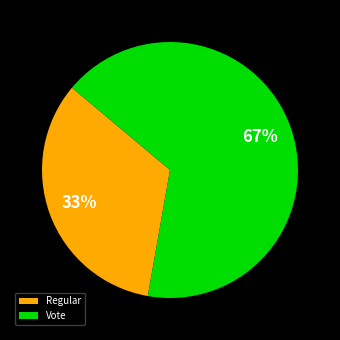

To the nearest percent, what is the combined percentage of Vote and Regular?

100%